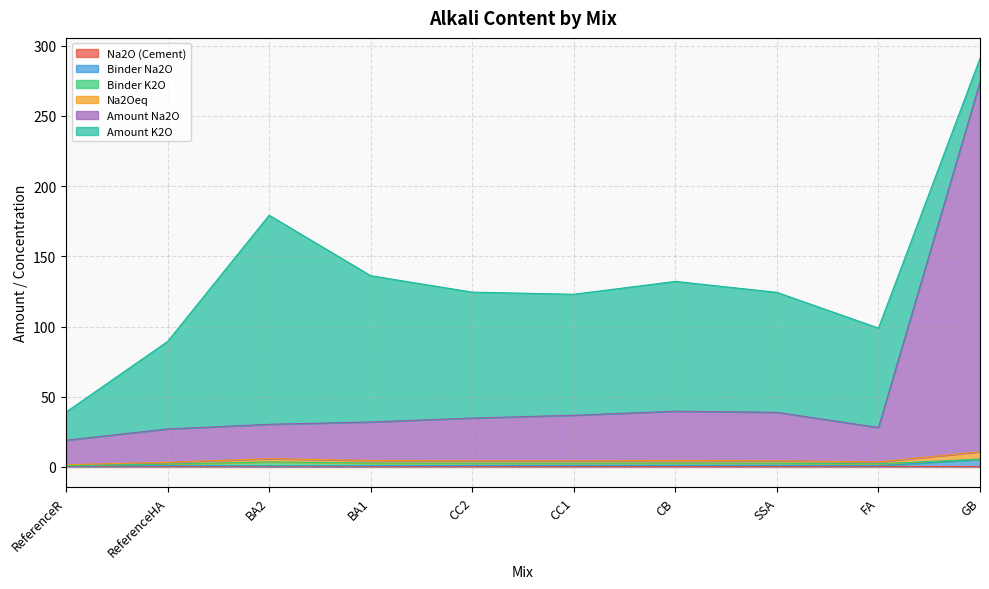

In Na2O (Cement), how many points are higher than both neighbors (excluding endpoints)?

1